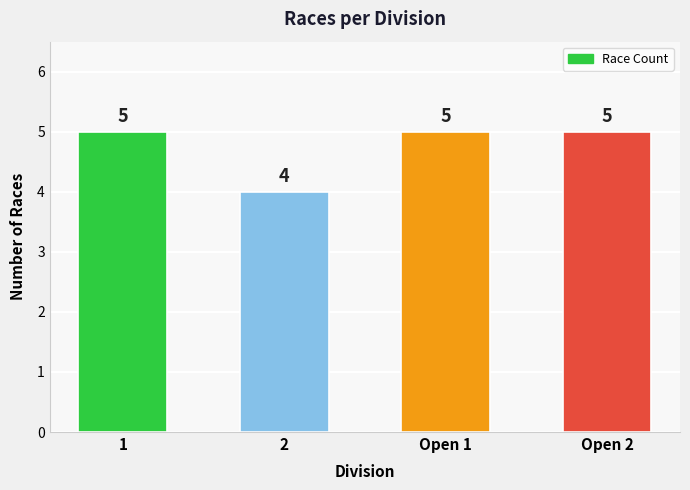

The chart shows a value of 9 at 1. True or false?

False